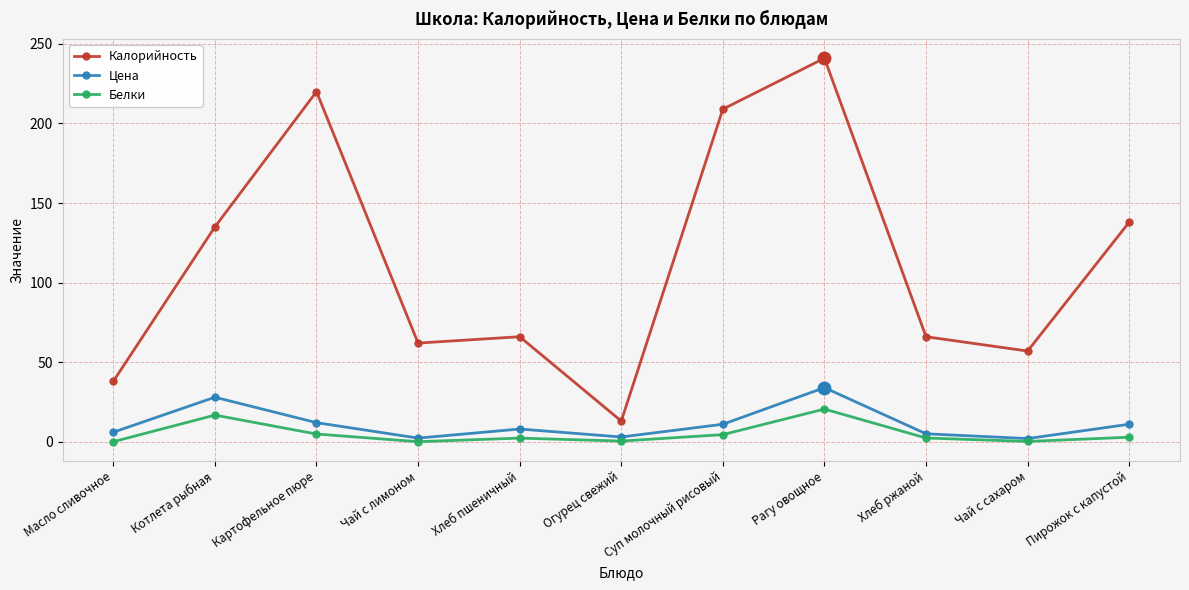

The value of Белки at Рагу овощное is 28.9. True or false?

False